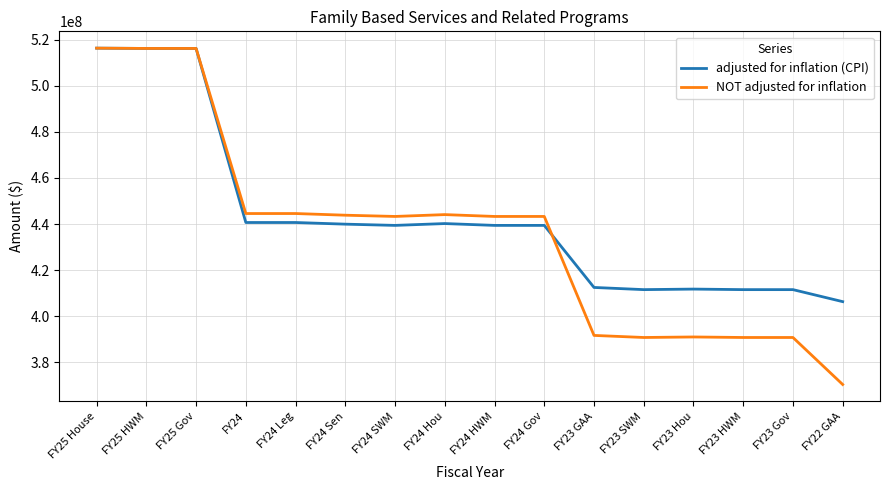

What is the total value across all series at FY24?

885236415